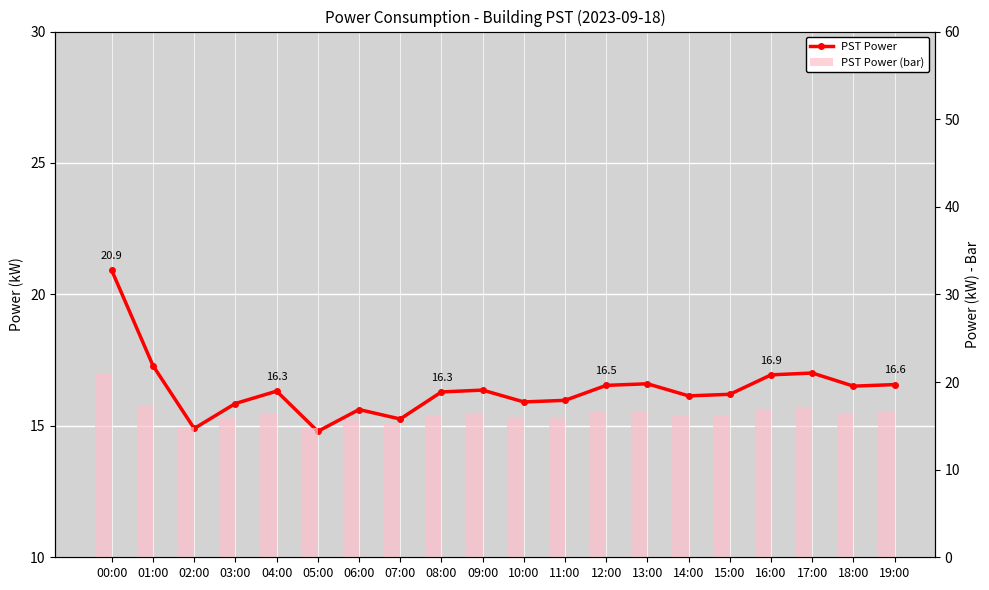

Which series has the largest total across all categories?

PST Power